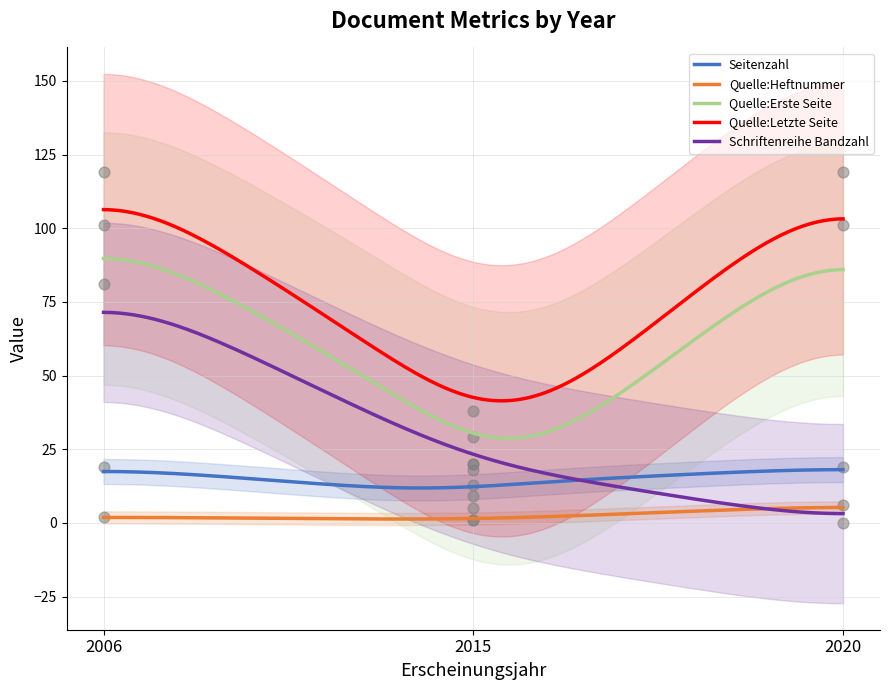

Which series reaches the maximum Y coordinate?

Quelle:Letzte Seite